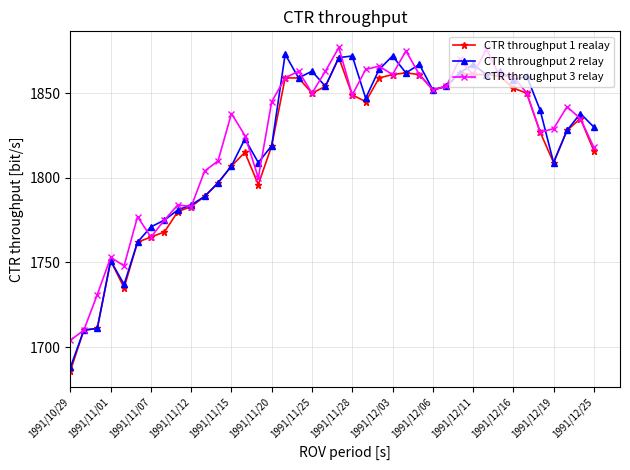

What is the minimum value shown in the chart?

1686